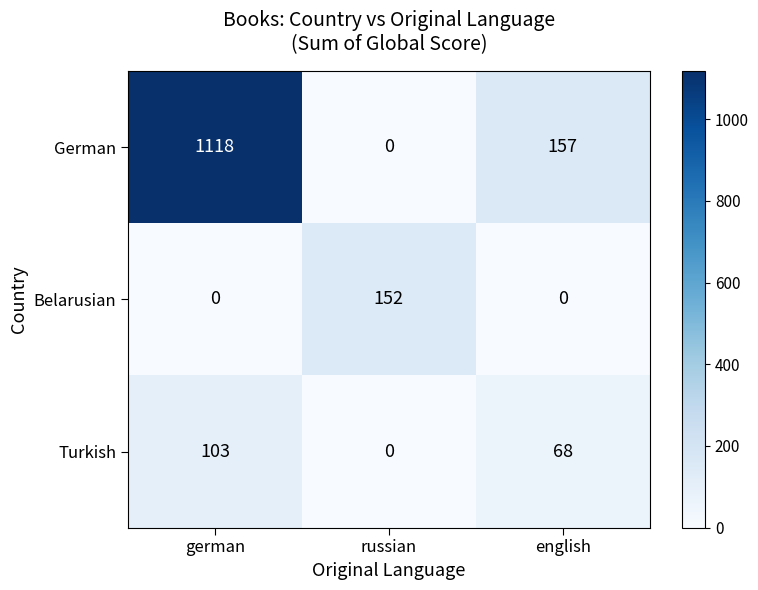

Read the German value at english, to the nearest 50.

150